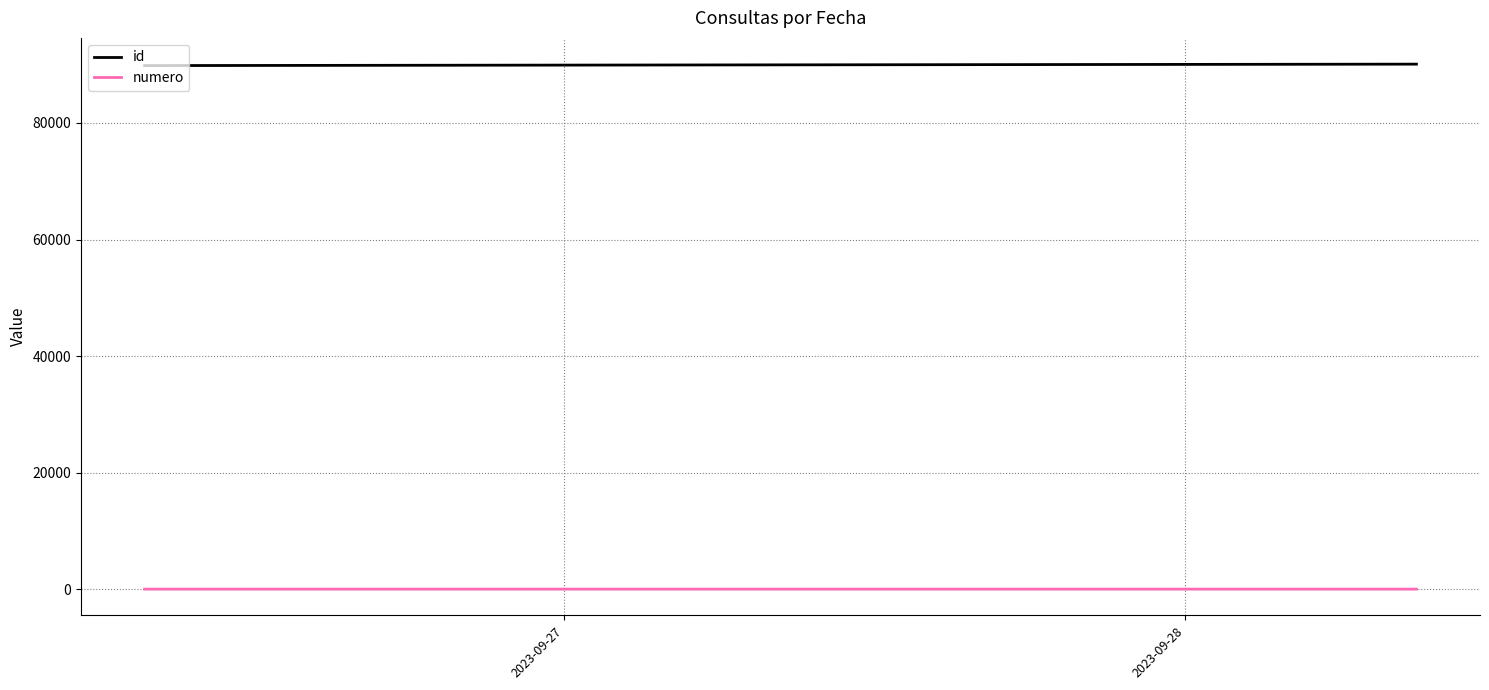

What is the maximum value for id?

90100